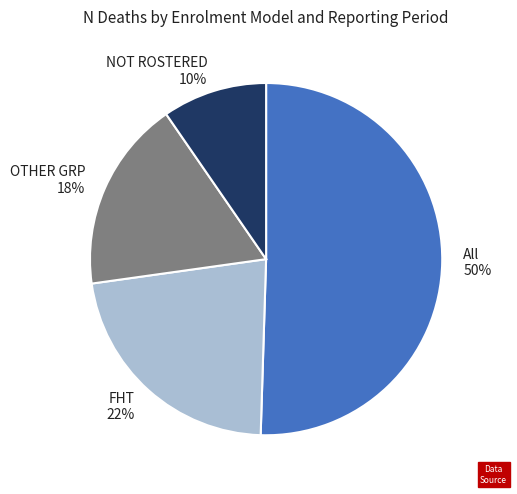

Which has a higher value, NOT ROSTERED or OTHER GRP?

OTHER GRP